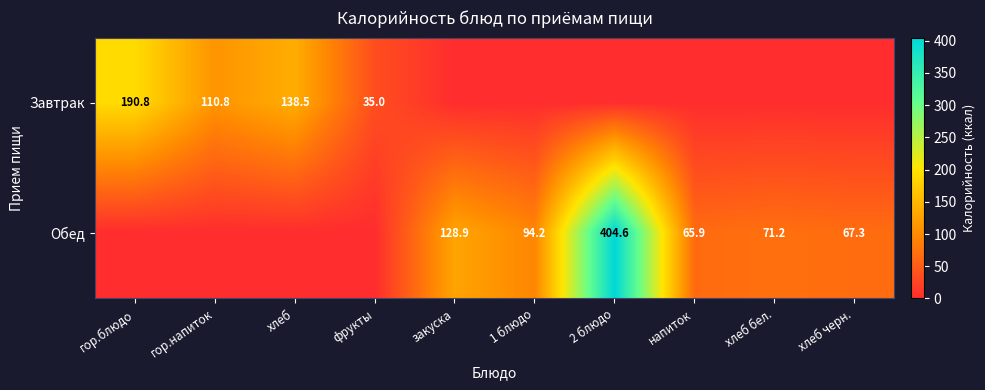

Which category has the lowest value across all series?

закуска